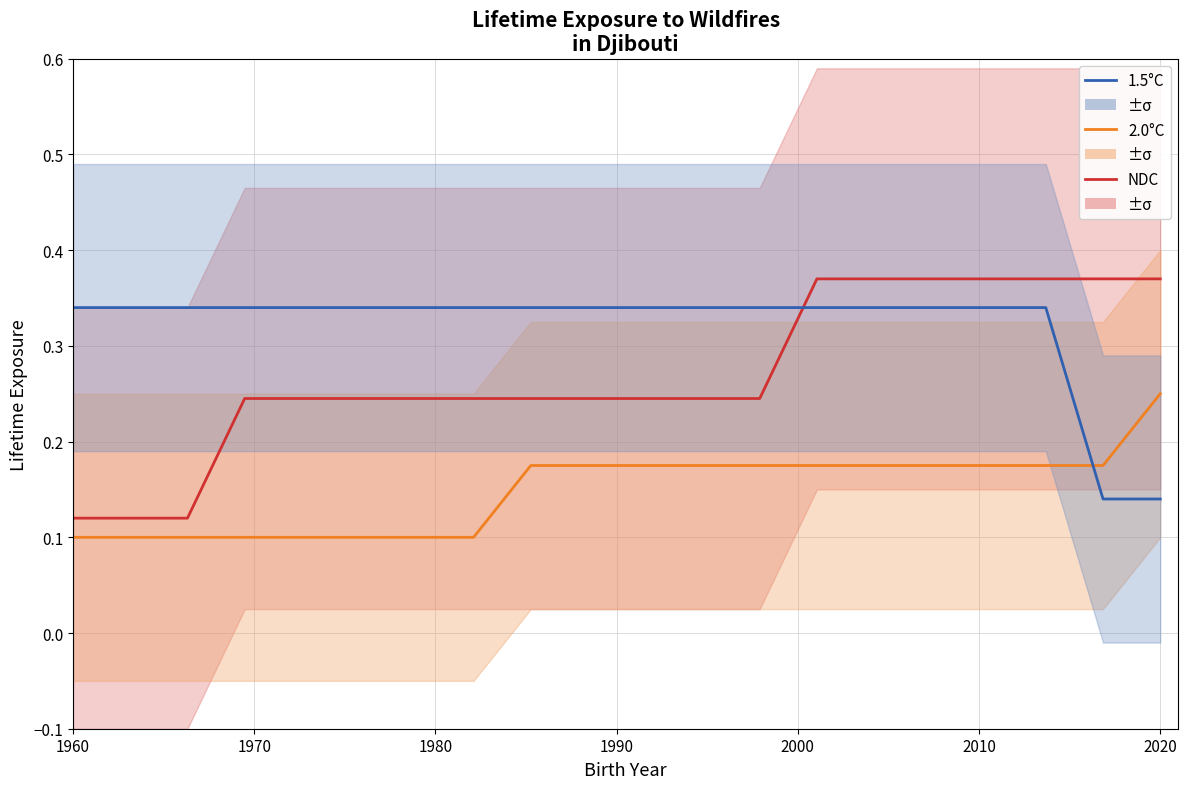

At which label does NDC reach its minimum?

1960